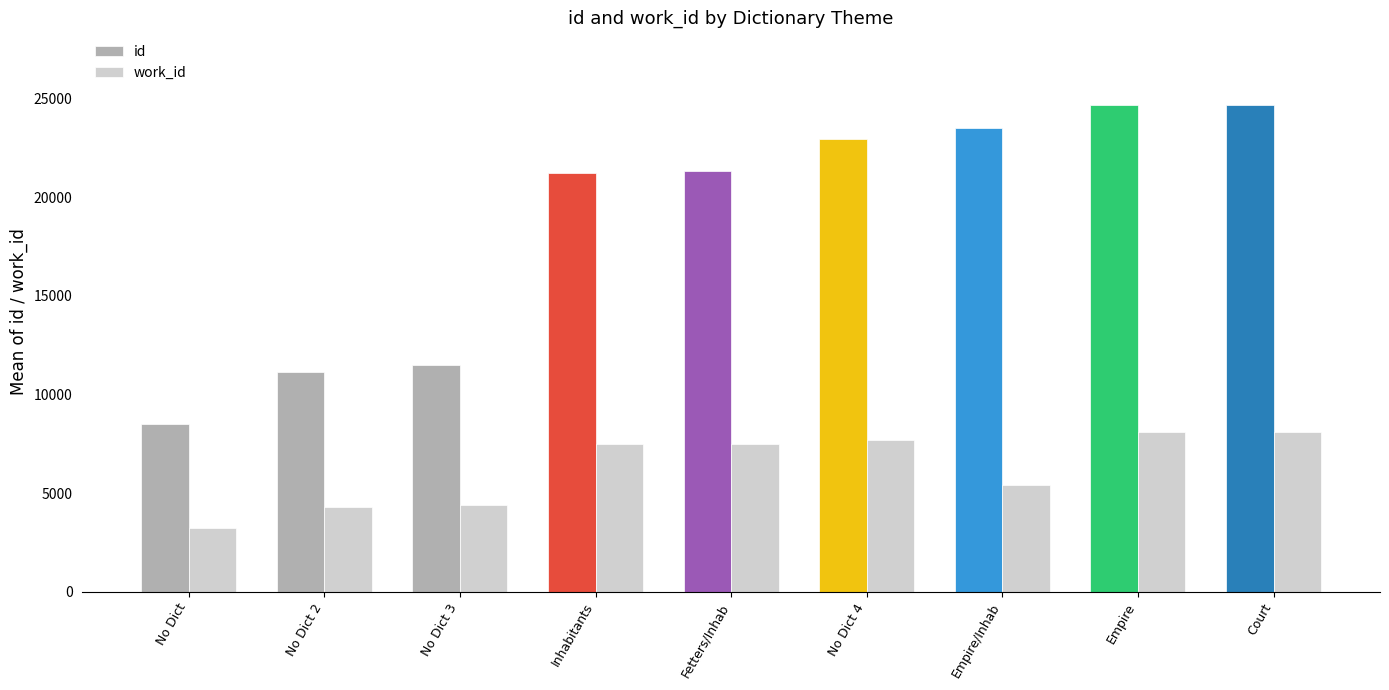

List the series in order of their overall mean, highest first.

id, work_id